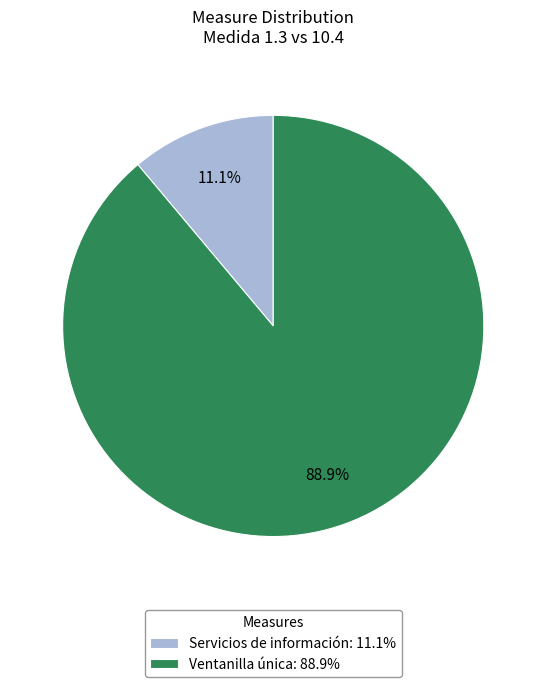

Which slice is the smallest?

Servicios de información: 11.1%